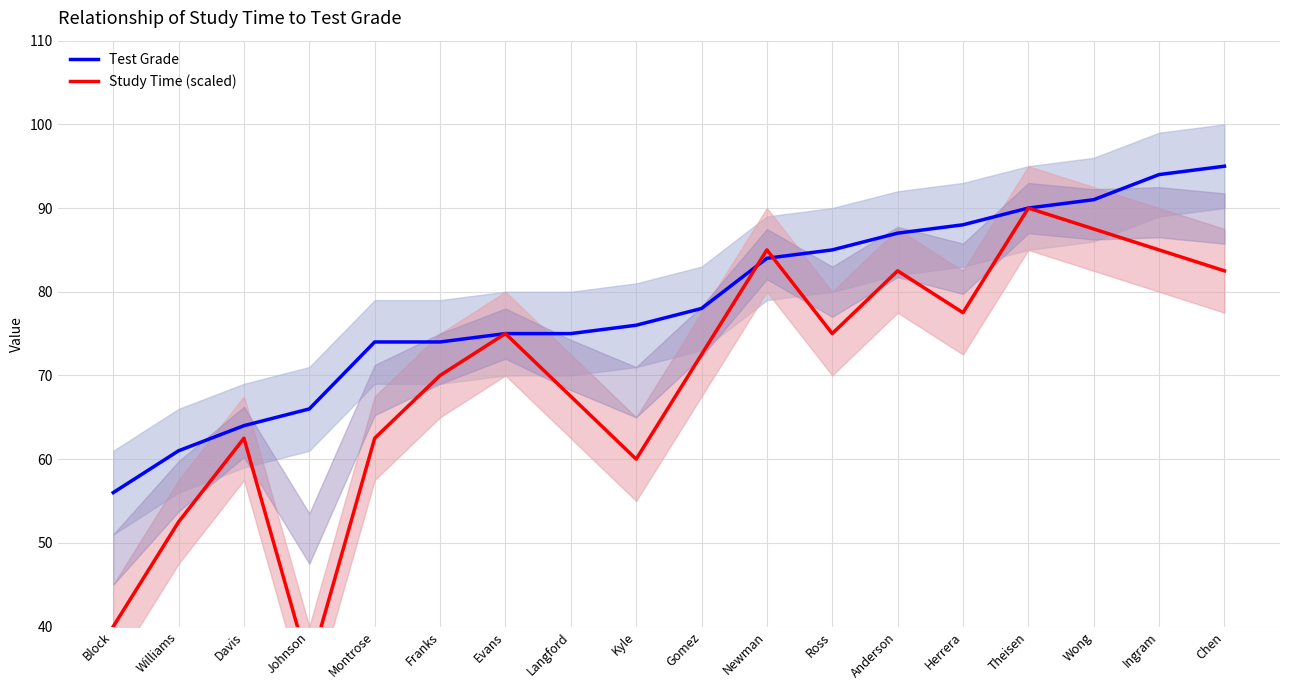

Is it true that Study Time (scaled) equals 40.0 at Block?

True